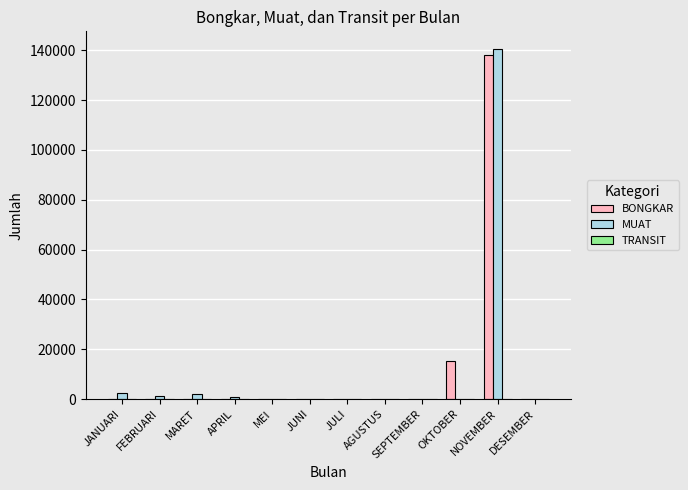

Does the chart contain stacked bars?

No